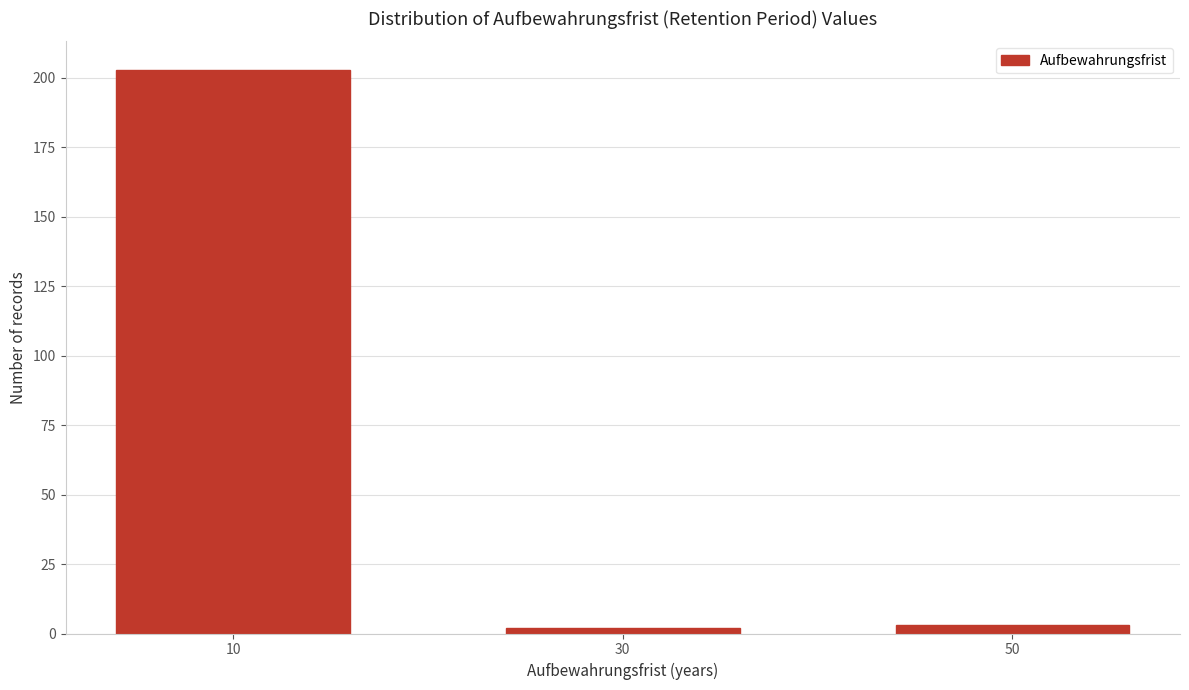

Reading left to right, transcribe all the data shown in this chart.

203	2	3